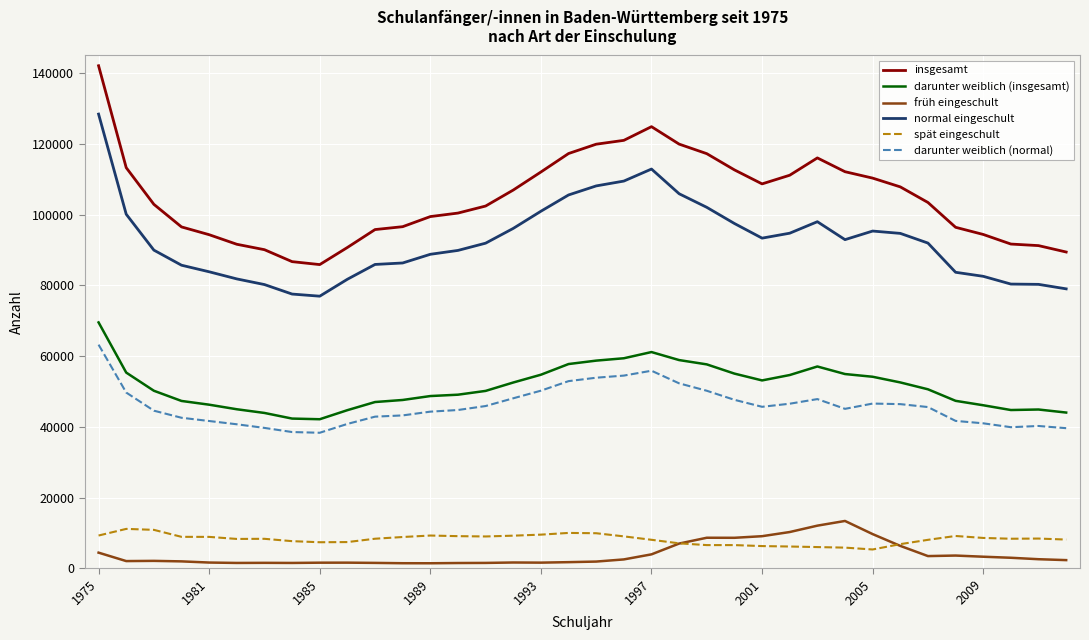

What are all the series names shown in the legend?

insgesamt, darunter weiblich (insgesamt), früh eingeschult, normal eingeschult, spät eingeschult, darunter weiblich (normal)